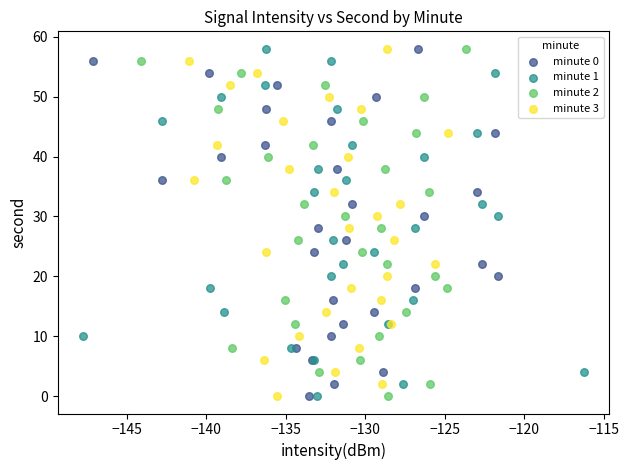

What are all the series names shown in the legend?

minute 0, minute 1, minute 2, minute 3